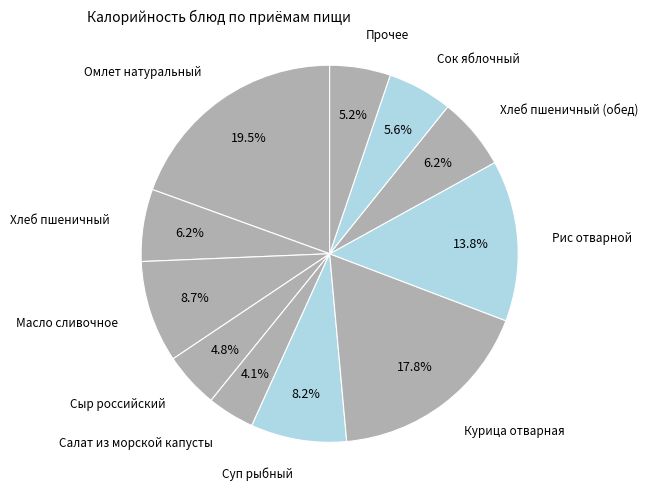

Is the sum of Суп рыбный and Хлеб пшеничный greater than half?

No